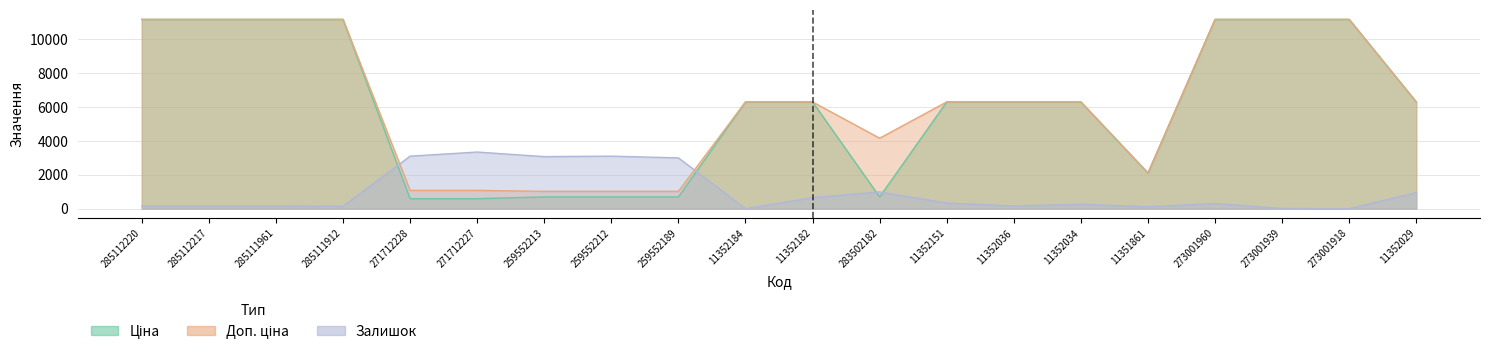

True or false: Залишок has a value of 307.7 at 273001960.

True